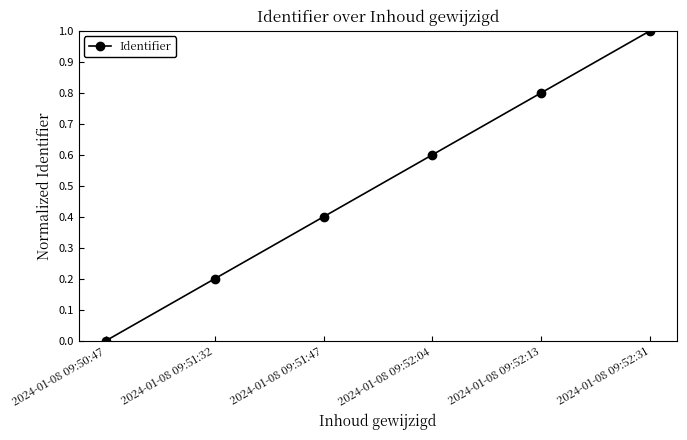

What is the label of the 3rd point from the right?

2024-01-08 09:52:04